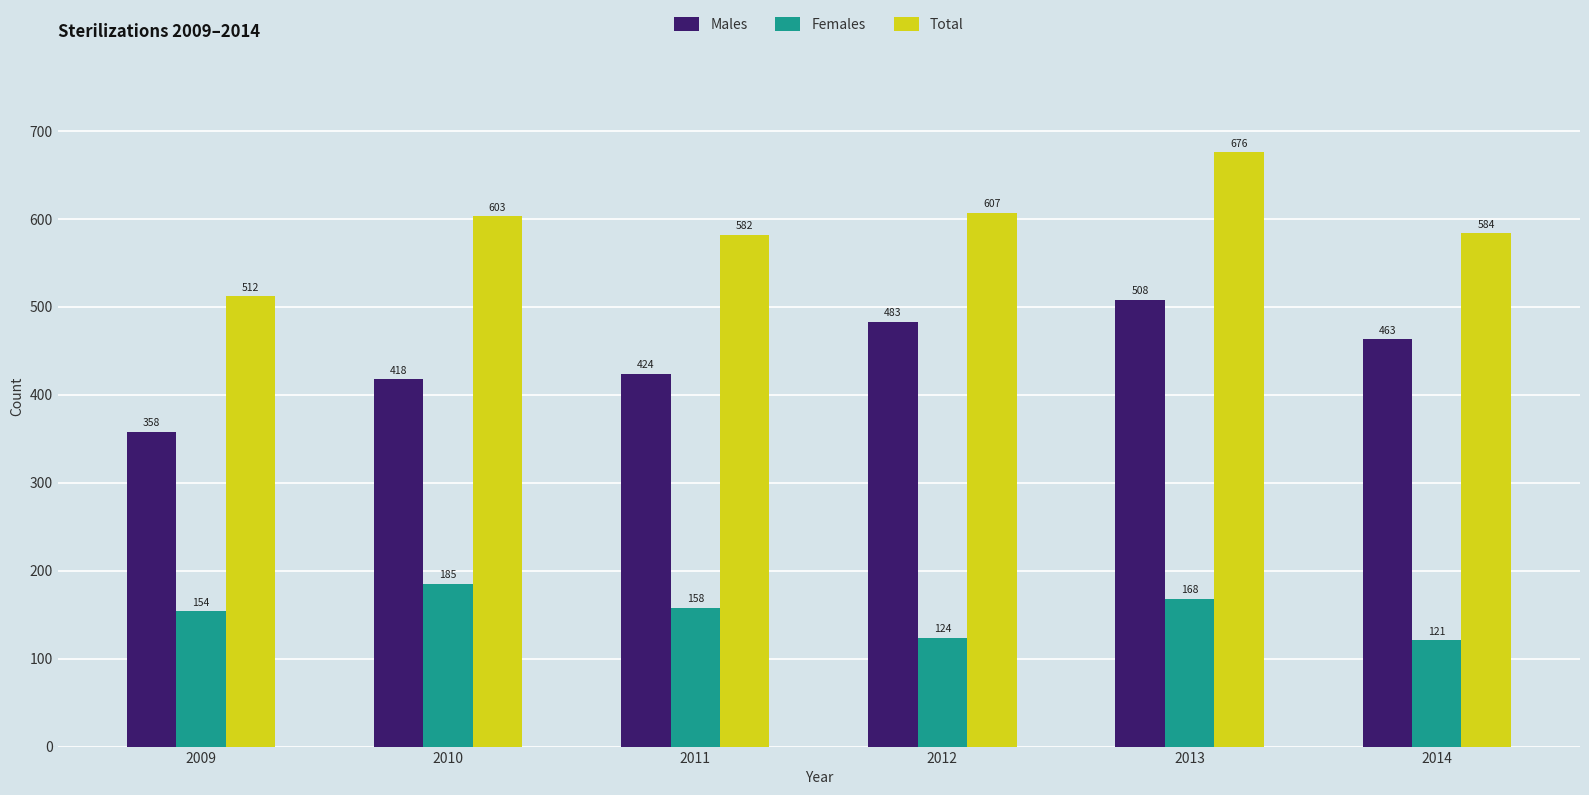

What is the maximum value shown in the chart?

676